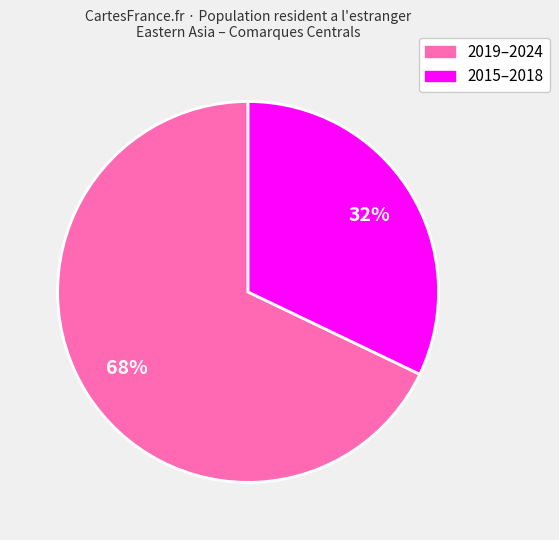

Is there any slice that represents more than half of the pie?

Yes